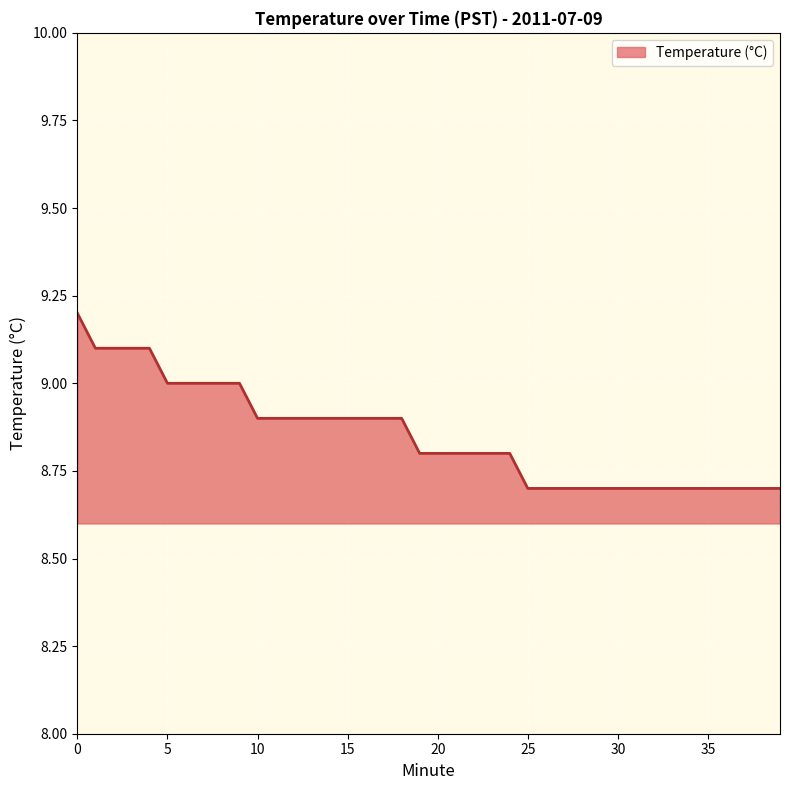

What is the greatest value displayed?

9.2